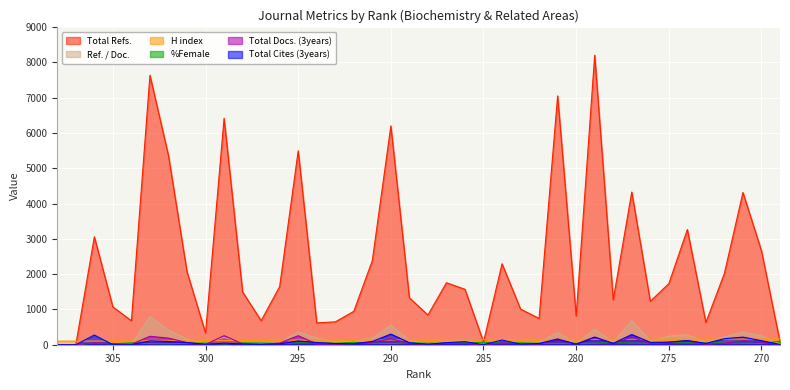

Reading left to right, transcribe all the data shown in this chart.

Total Refs.: 0.0	0.0	3059.0	1072.0	679.0	7638.0	5362.0	2068.0	334.0	6419.0	1498.0	680.0	1649.0	5497.0	619.0	648.0	946.0	2386.0	6203.0	1330.0	842.0	1757.0	1571.0	78.0	2294.0	1009.0	745.0	7053.0	817.0	8207.0	1273.0	4328.0	1230.0	1732.0	3265.0	630.0	2025.0	4316.0	2660.0	81.0
Total Cites (3years): 0.0	0.0	274.0	3.0	2.0	108.0	93.0	61.0	12.0	45.0	21.0	4.0	25.0	106.0	62.0	33.0	28.0	92.0	301.0	57.0	10.0	60.0	86.0	2.0	133.0	16.0	34.0	163.0	12.0	214.0	38.0	289.0	67.0	73.0	117.0	38.0	171.0	215.0	114.0	6.0
Total Docs. (3years): 0.0	0.0	59.0	31.0	13.0	239.0	187.0	60.0	7.0	257.0	28.0	14.0	47.0	255.0	21.0	20.0	30.0	73.0	172.0	36.0	17.0	46.0	40.0	2.0	55.0	24.0	21.0	145.0	20.0	214.0	31.0	219.0	33.0	70.0	118.0	17.0	45.0	111.0	76.0	1.0
H index: 101.0	103.0	103.0	107.0	107.0	109.0	114.0	114.0	115.0	116.0	118.0	129.0	132.0	132.0	132.0	133.0	134.0	134.0	134.0	135.0	136.0	139.0	142.0	145.0	146.0	147.0	149.0	150.0	156.0	156.0	157.0	157.0	158.0	160.0	160.0	160.0	161.0	162.0	162.0	163.0
%Female: 0.0	0.0	51.9	24.9	52.2	32.0	28.7	41.6	47.7	25.0	53.5	48.6	35.1	52.2	54.4	43.1	67.4	42.6	34.5	54.3	43.1	42.4	56.4	66.7	53.8	52.4	42.5	38.9	40.7	42.5	57.1	47.2	43.0	58.8	52.6	47.3	51.5	42.5	36.9	100.0
Ref. / Doc.: 0.0	0.0	274.0	29.0	11.0	794.0	412.0	163.0	49.0	210.0	62.0	53.0	71.0	360.0	190.0	81.0	90.0	192.0	550.0	124.0	30.0	90.0	128.0	5.0	131.0	40.0	70.0	346.0	45.0	437.0	67.0	683.0	109.0	241.0	283.0	65.0	226.0	358.0	255.0	16.0